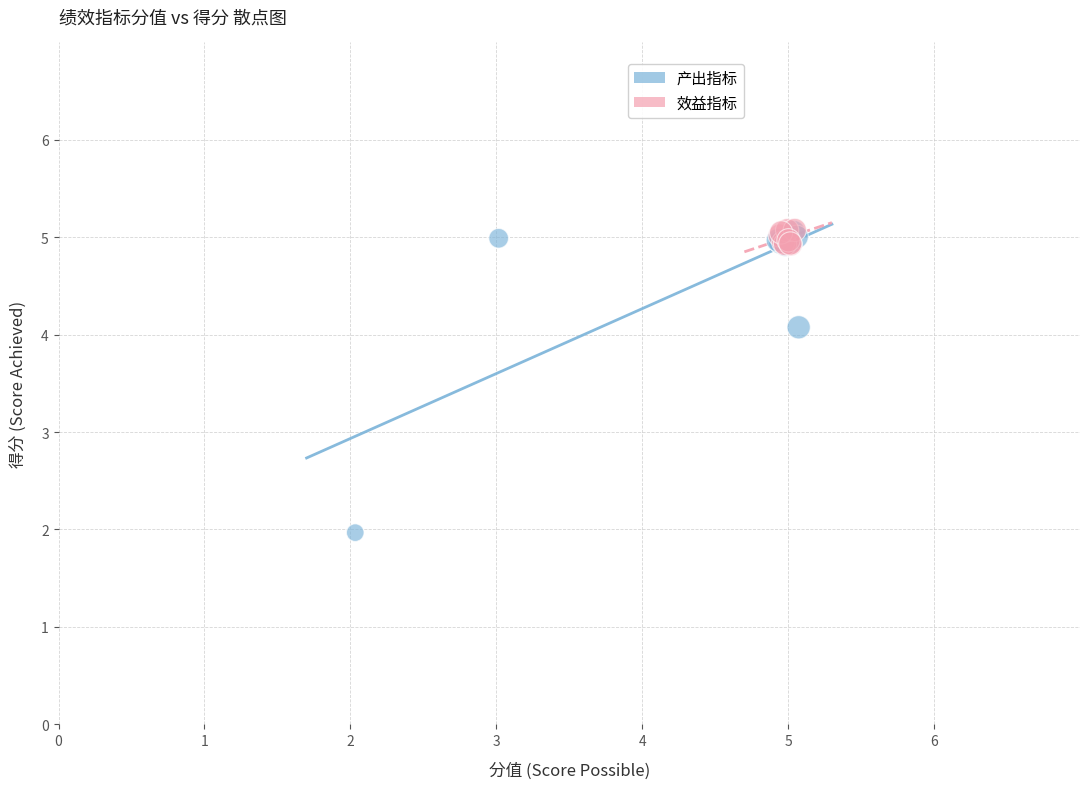

Which series reaches the minimum Y coordinate?

产出指标